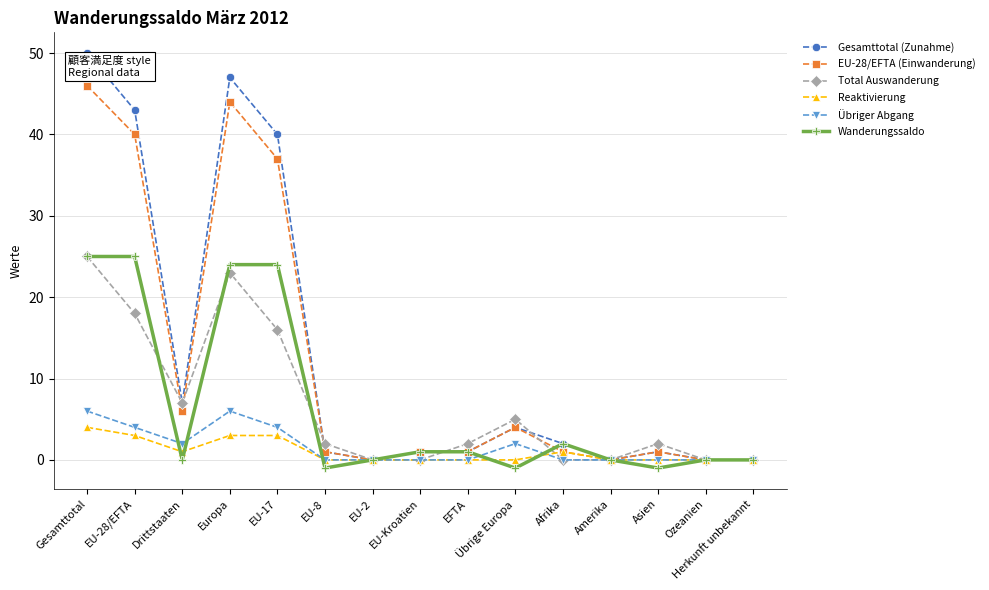

True or false: Total Auswanderung has a value of 0 at Herkunft unbekannt.

True